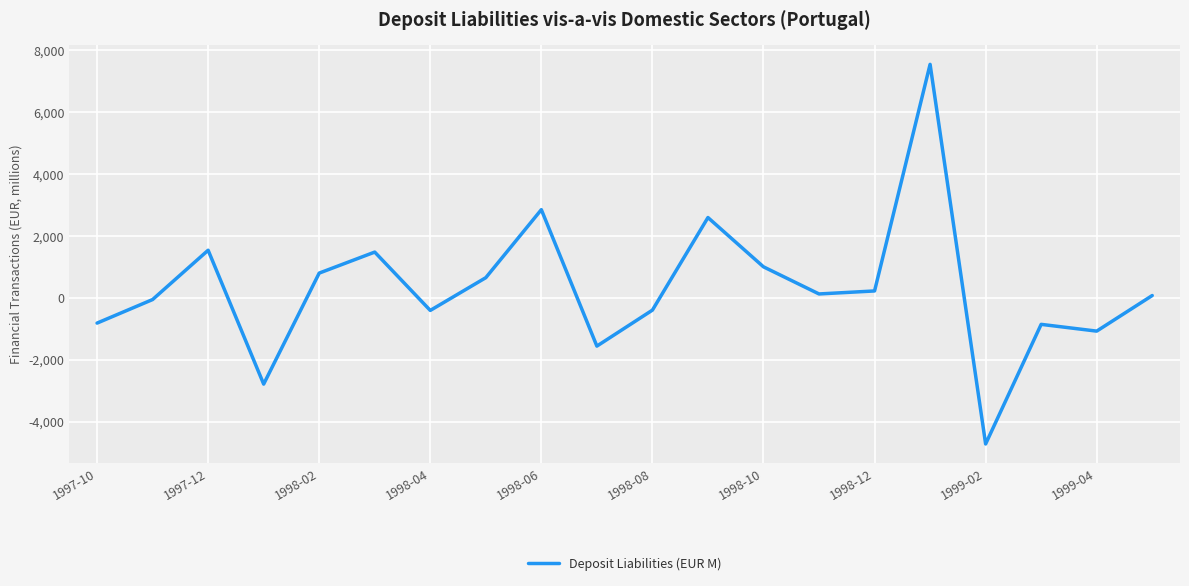

What is the smallest value displayed?

-4713.9